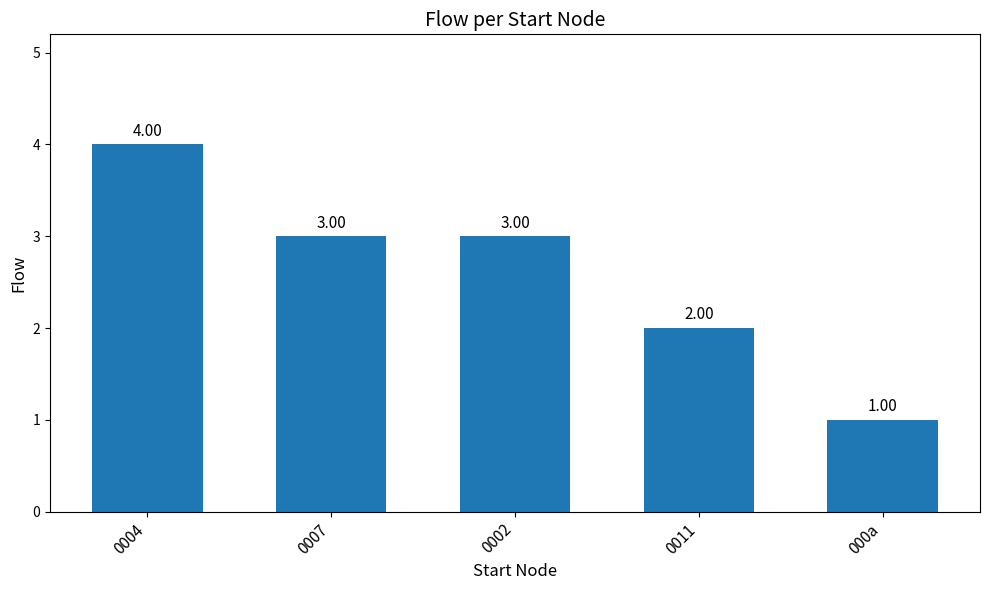

Which has a higher value, 0011 or 000a?

0011